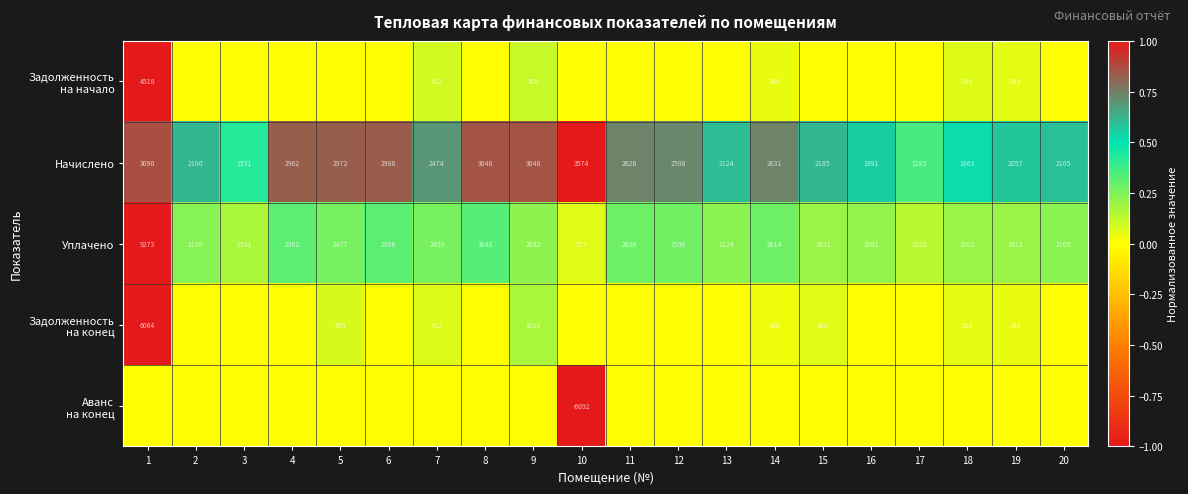

At how many categories does at least one series exceed 0?

20